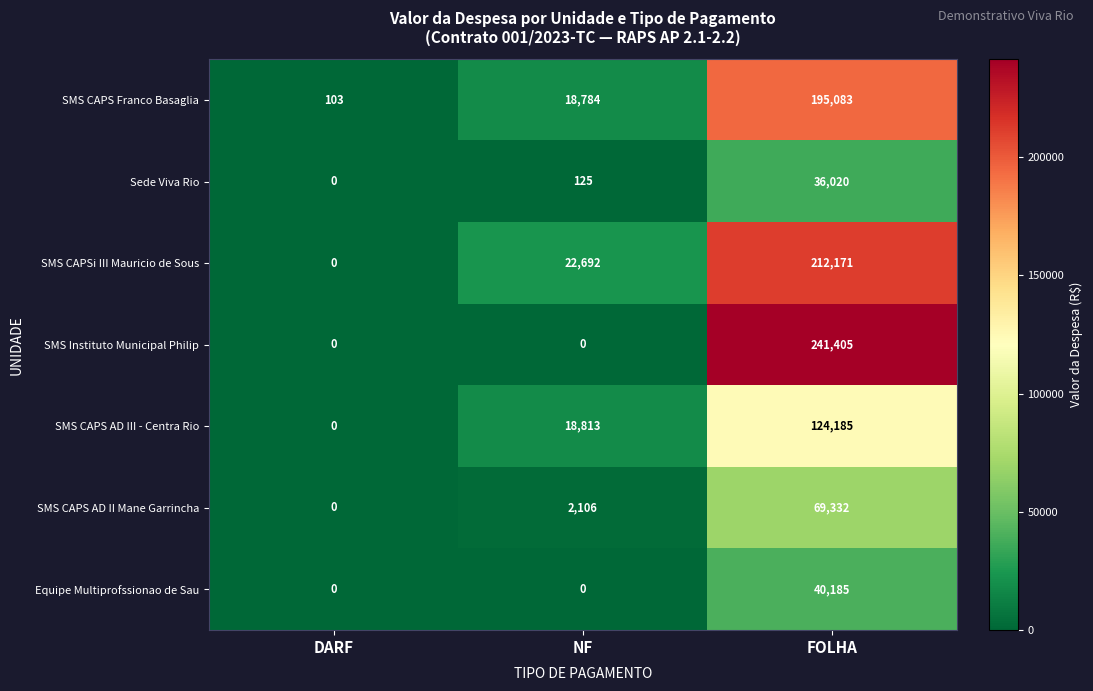

What is the total value across all series at DARF?

103